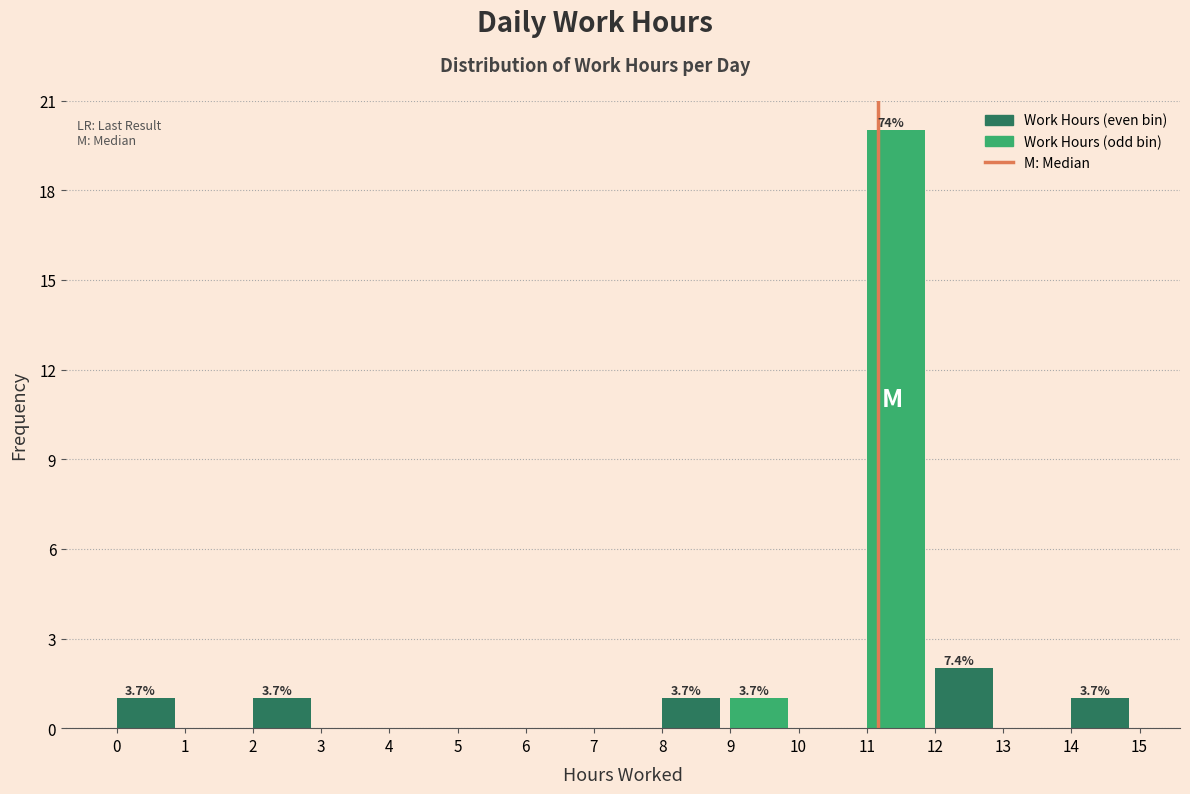

Which range on the x-axis has the tallest bar?

11 to 12